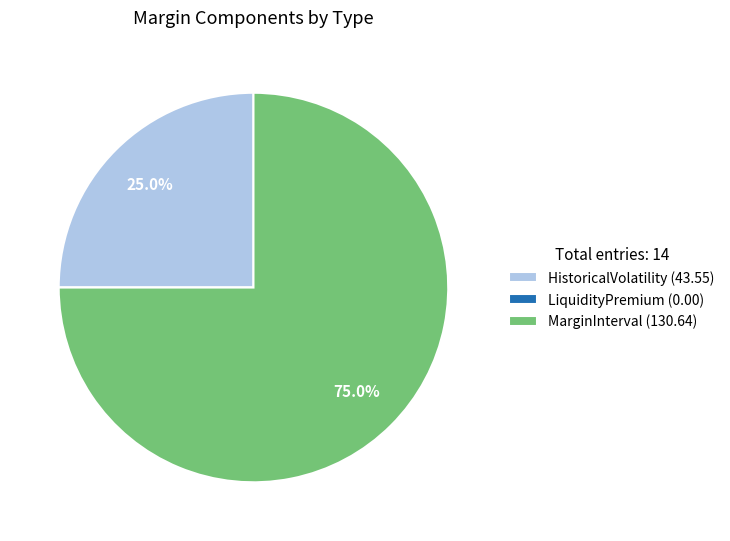

Between HistoricalVolatility (43.55) and MarginInterval (130.64), which is larger?

MarginInterval (130.64)